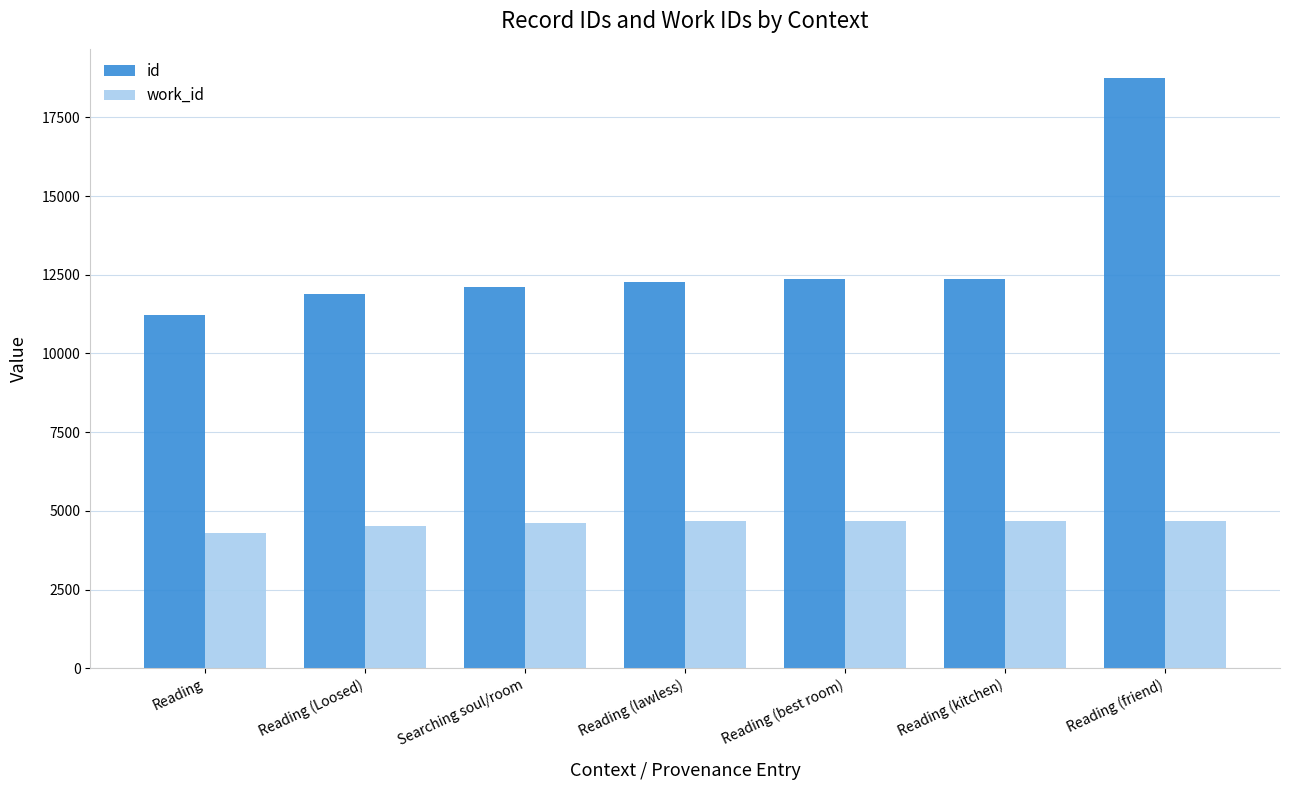

How many data points in id are less than 12261?

3